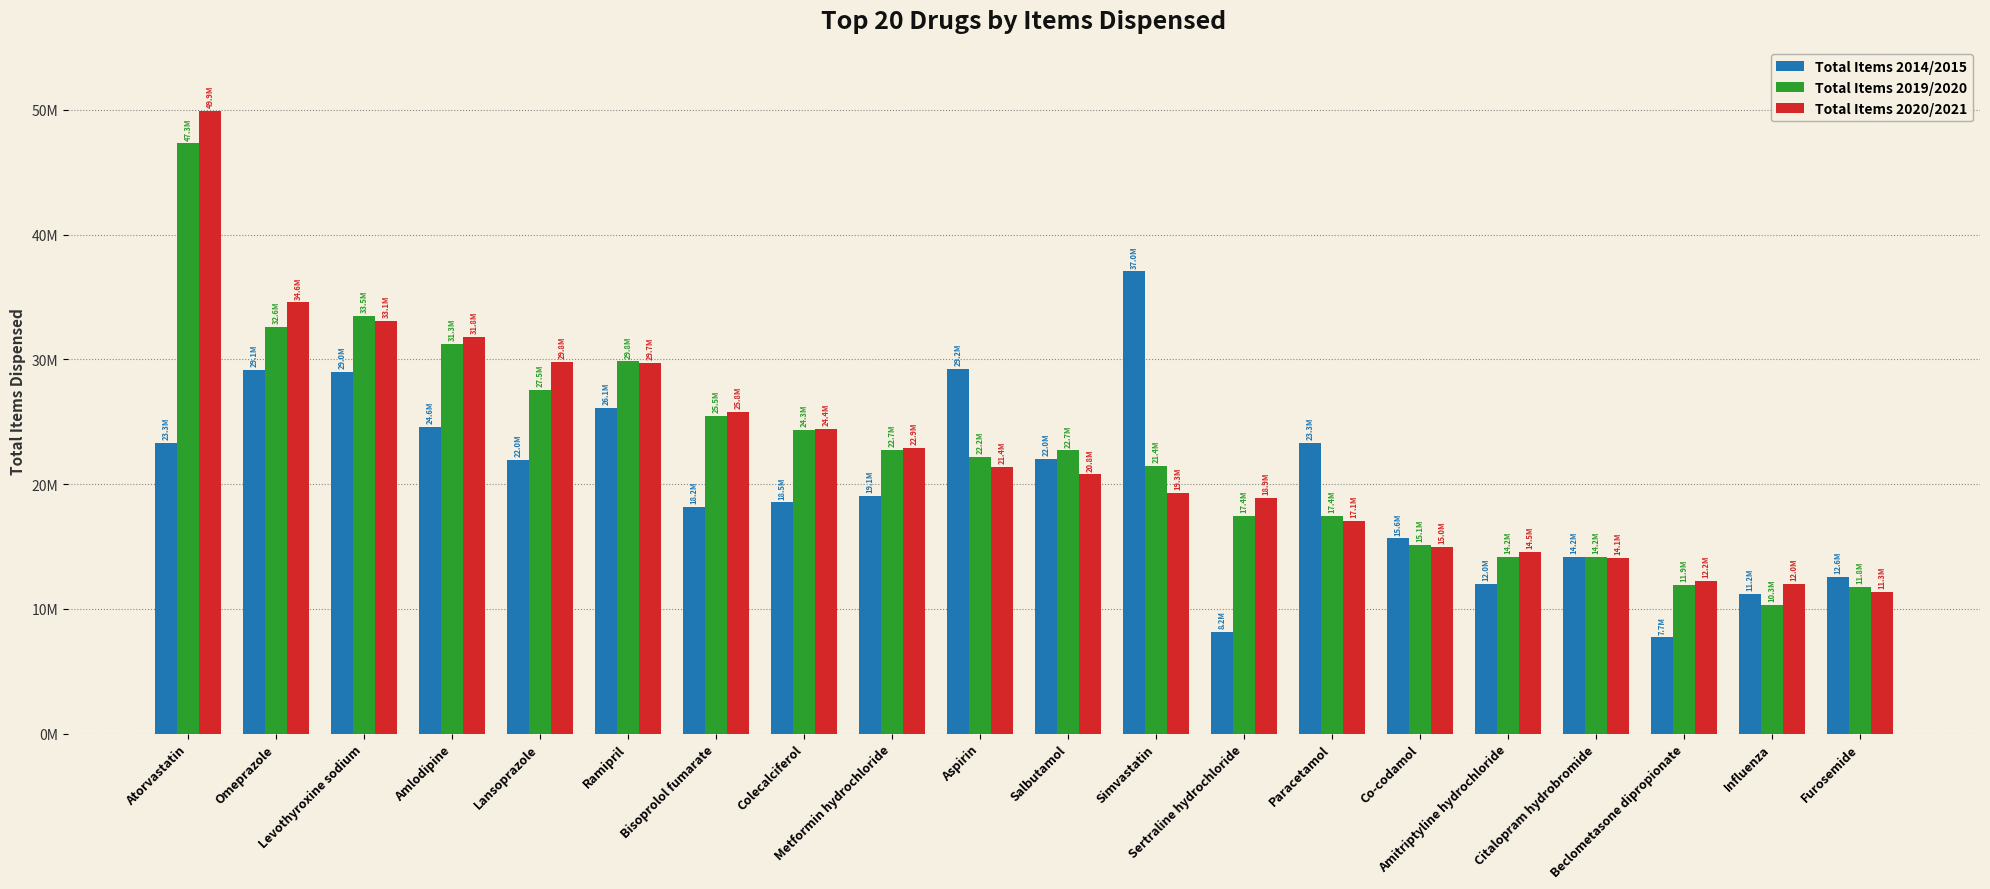

What are all the series names shown in the legend?

Total Items 2014/2015, Total Items 2019/2020, Total Items 2020/2021